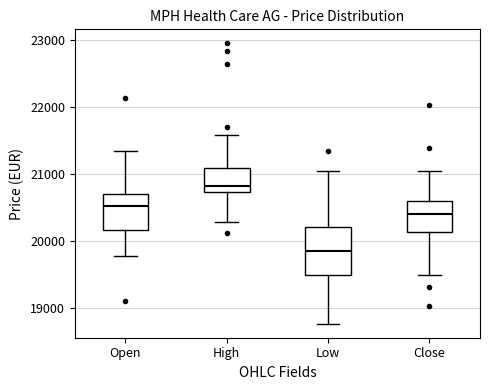

Reading left to right, transcribe this box plot: for each box, give where its median line is, the range the box spans, and where its two whiskers end, as read against the y-axis. The values are not printed on the chart, so give them approximately, as read against the axis.

Open: median 20500, box 20200 to 20700, whiskers 19800 to 21300
High: median 20800, box 20700 to 21100, whiskers 20300 to 21600
Low: median 19800, box 19500 to 20200, whiskers 18800 to 21000
Close: median 20400, box 20100 to 20600, whiskers 19500 to 21000